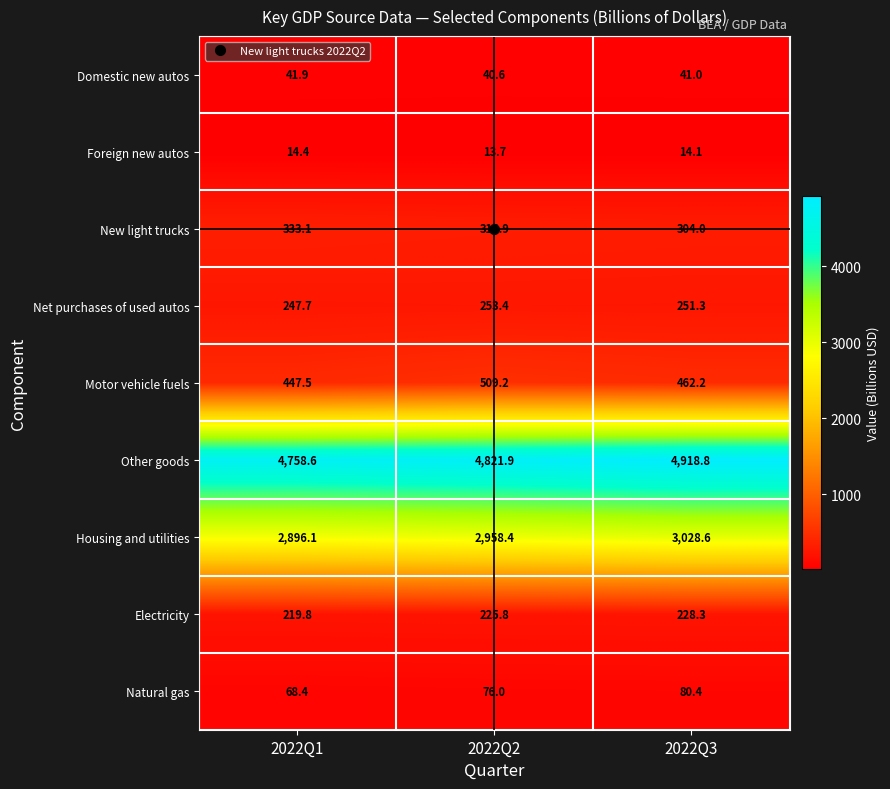

At which label does Housing and utilities reach its minimum?

2022Q1